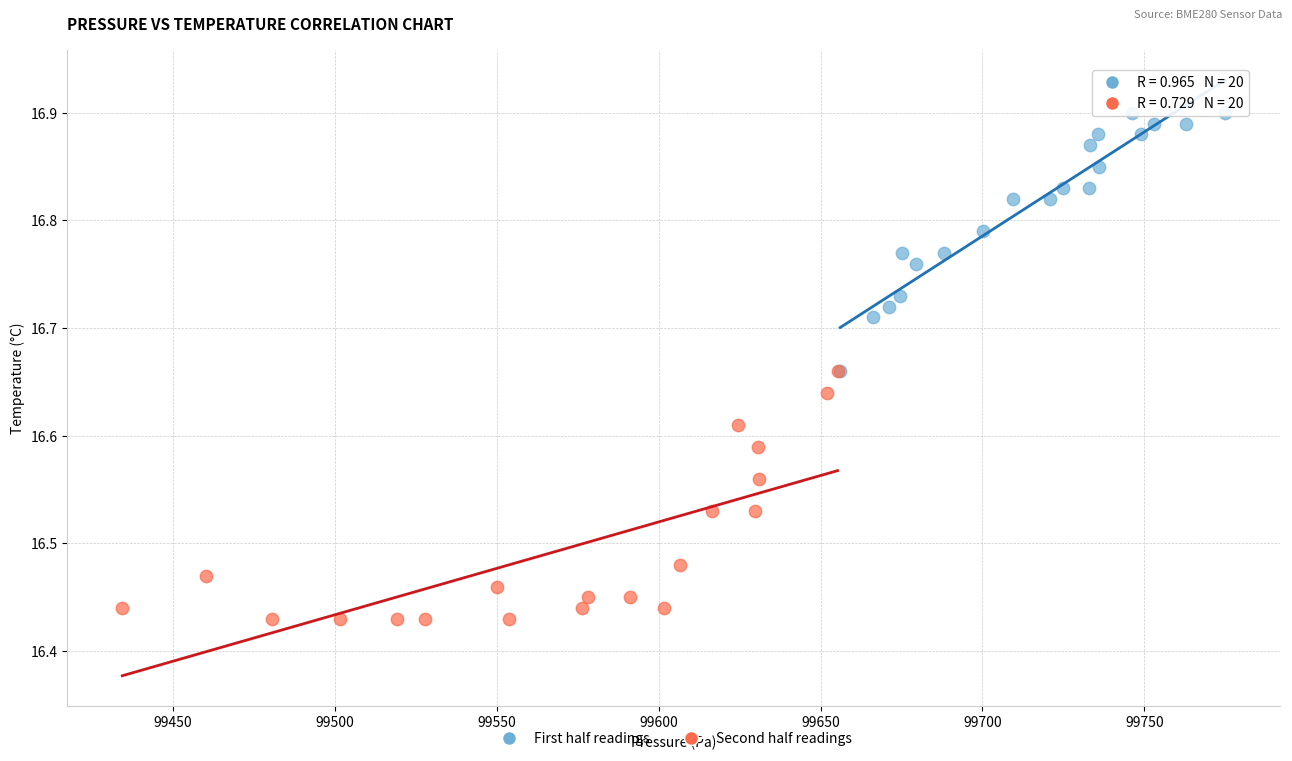

What are all the series names shown in the legend?

First half readings, Second half readings